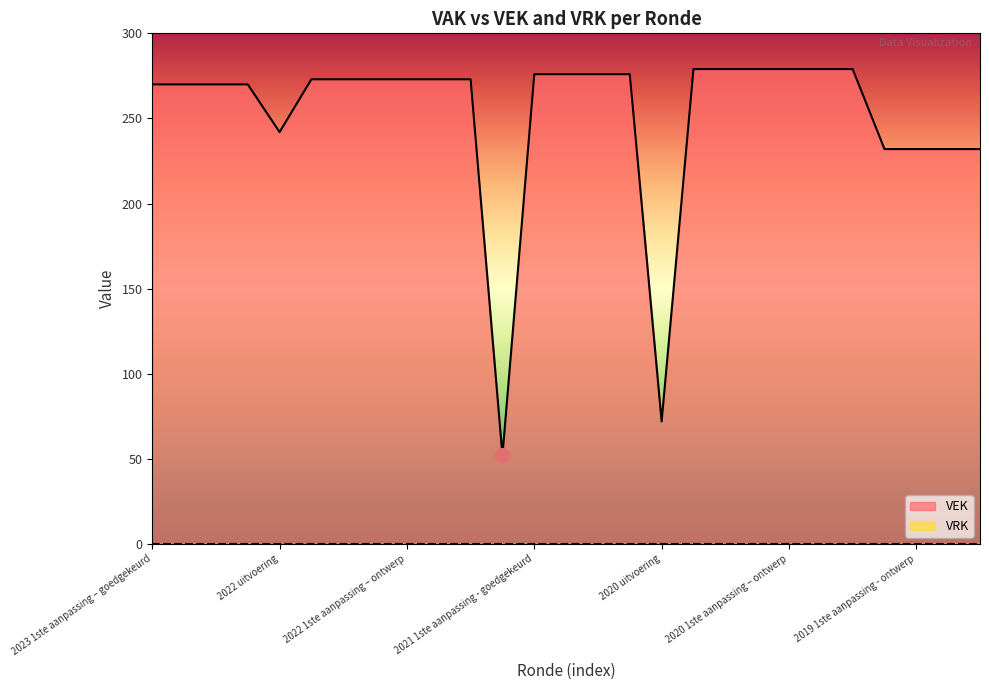

What is the maximum value for VEK?

279